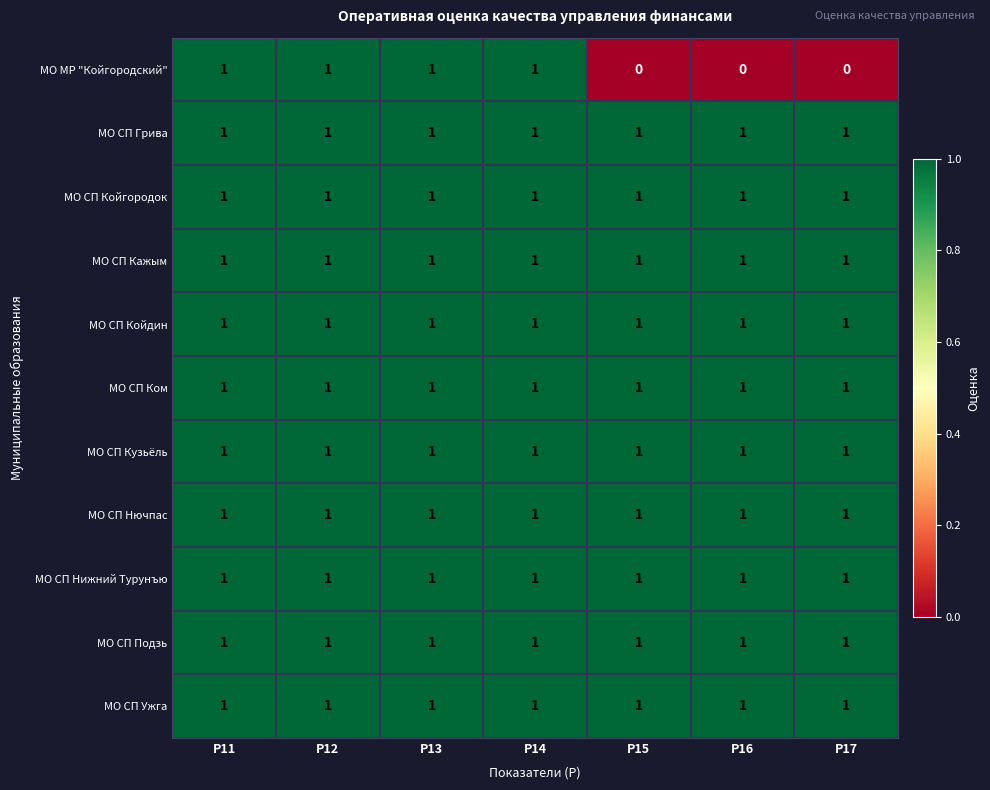

What is the sum of all МО СП Кажым values?

7